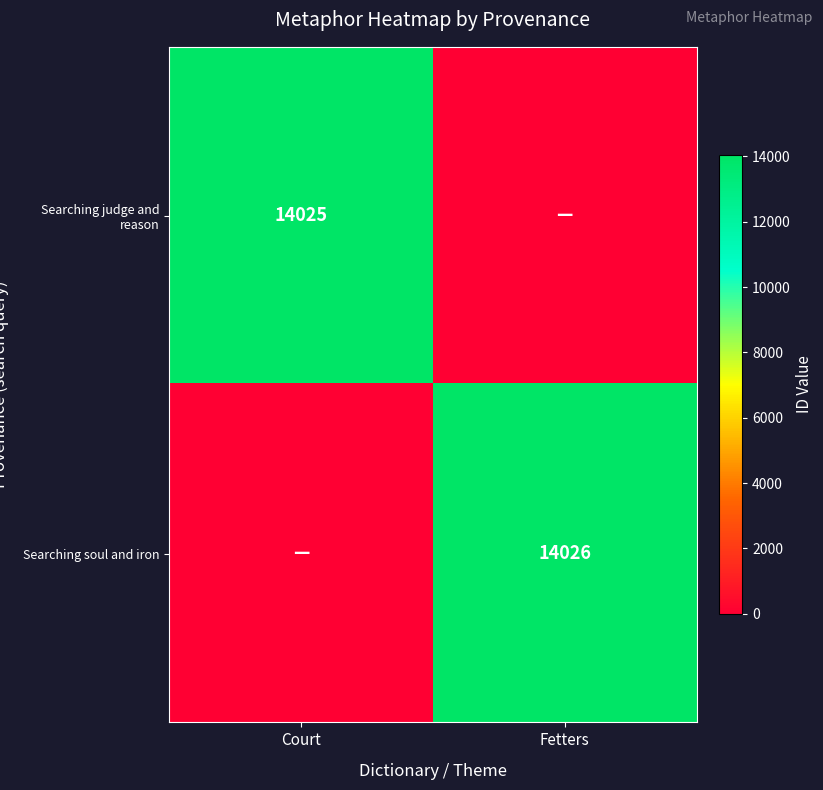

The Searching judge and reason series shows 4899 at Court. True or false?

False